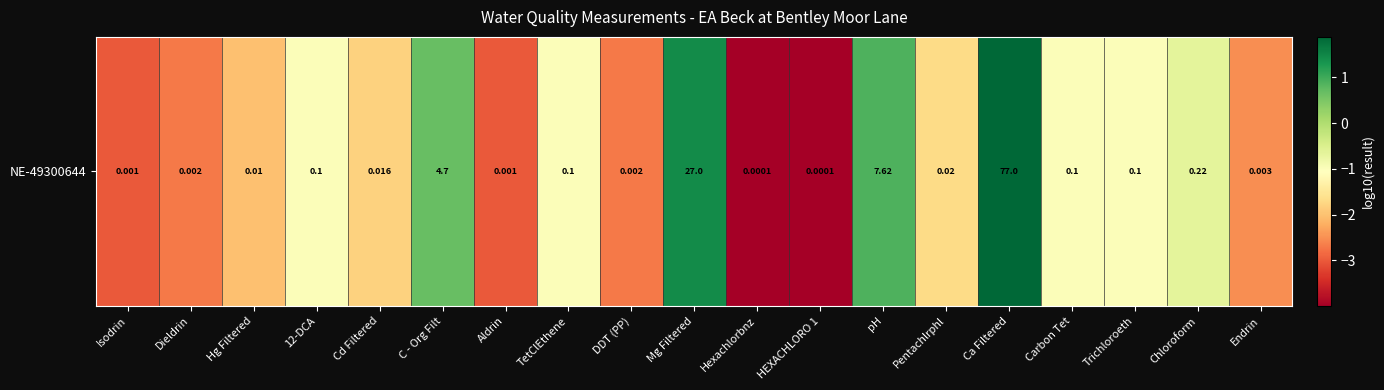

What is the sum of all values?

-27.2